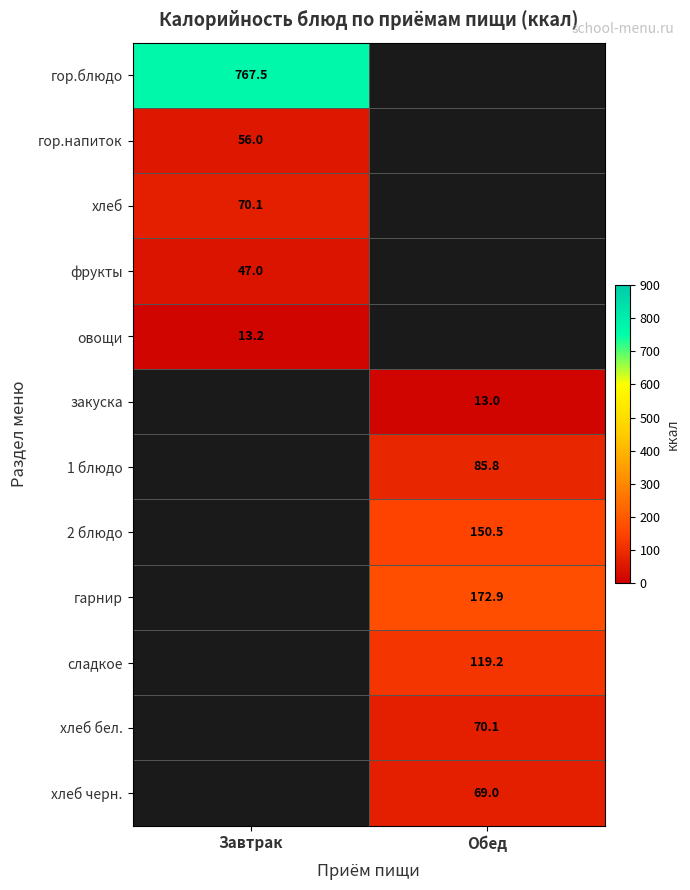

The value of хлеб черн. at Обед is 69.0. True or false?

True